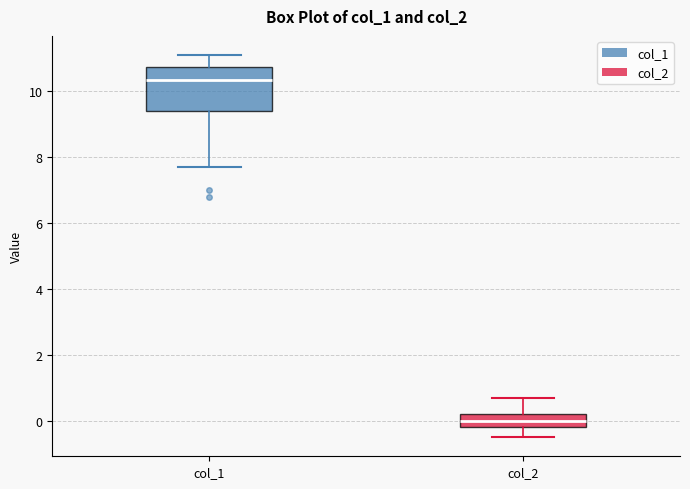

Reading left to right, read every box against the y-axis: the position of its median line, the range the box covers, and the ends of its whiskers. The values are not printed on the chart, so give them approximately, as read against the axis.

col_1: median 10.4, box 9.4 to 10.8, whiskers 7.8 to 11.2
col_2: median 0.0, box -0.2 to 0.2, whiskers -0.4 to 0.8